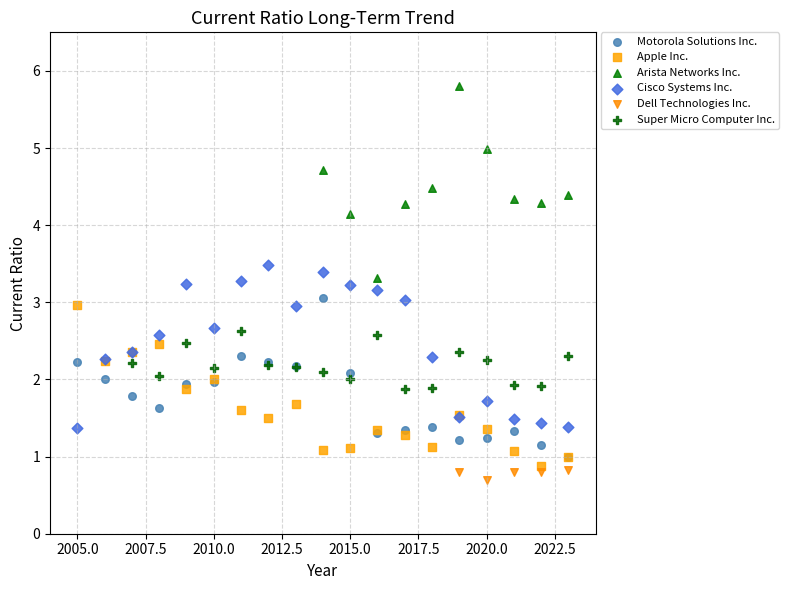

Which series contains the highest Y value?

Arista Networks Inc.